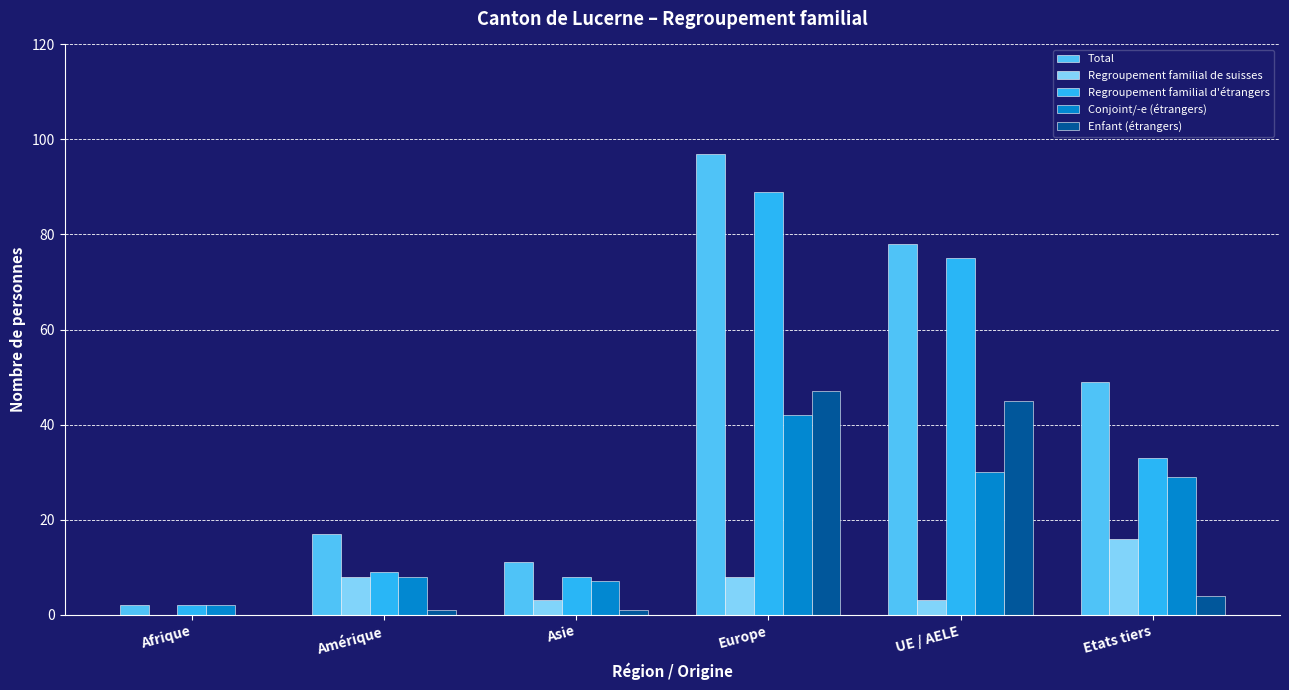

Reading right to left, transcribe all the data shown in this chart.

Total: 49	78	97	11	17	2
Regroupement familial de suisses: 16	3	8	3	8	0
Regroupement familial d'étrangers: 33	75	89	8	9	2
Conjoint/-e (étrangers): 29	30	42	7	8	2
Enfant (étrangers): 4	45	47	1	1	0